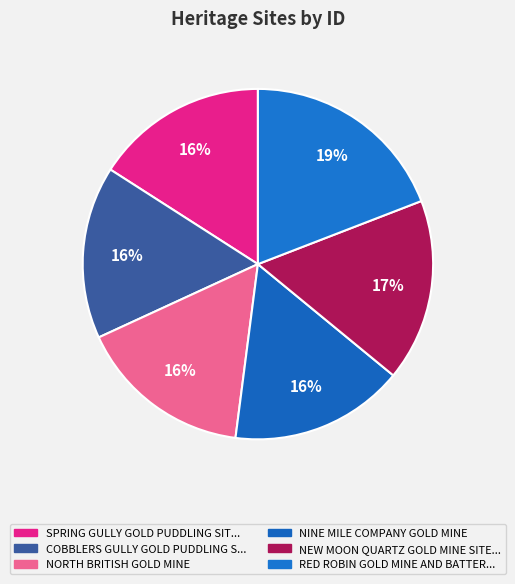

How many segments does this pie chart have?

6